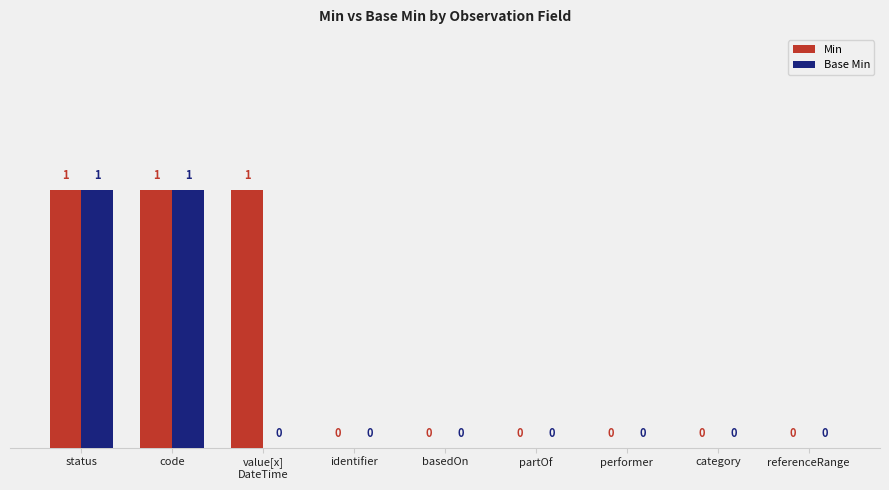

Which series has the largest total across all categories?

Min